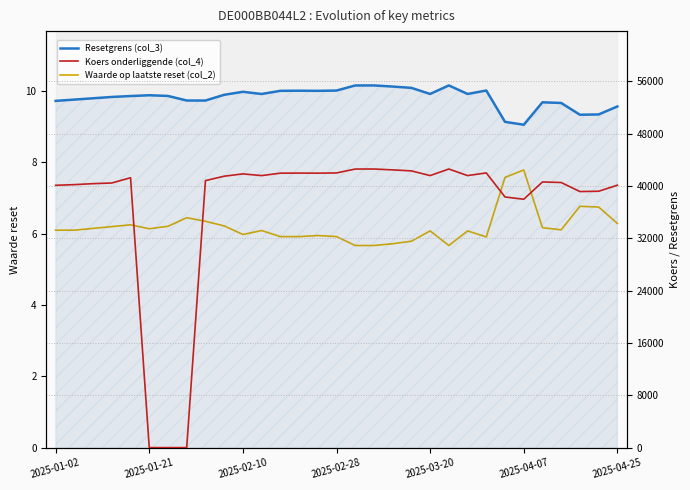

What is the difference between the Resetgrens (col_3) values at 2025-04-25 and 2025-01-02?

853.0